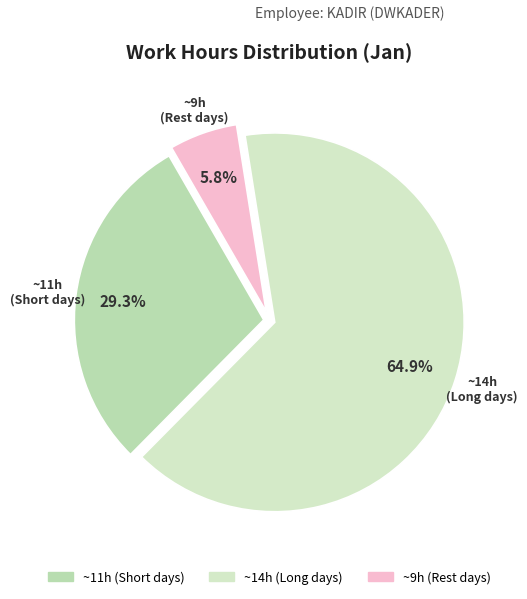

Count the number of slices in the pie.

3